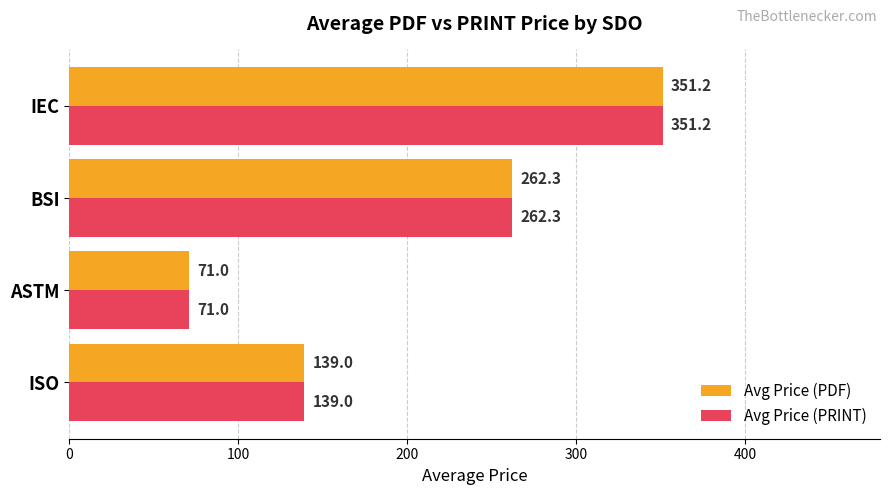

Where is Avg Price (PRINT) nearest to the value 211?

BSI